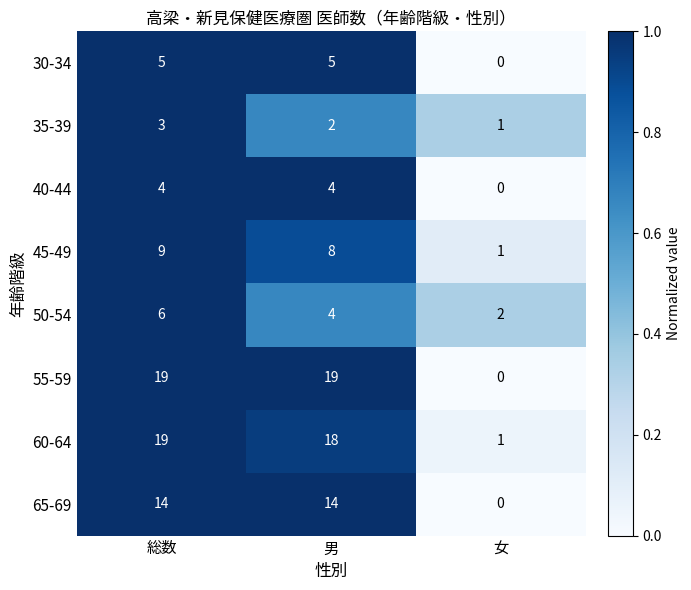

List the labels in order of 45-49 value, largest first.

総数, 男, 女